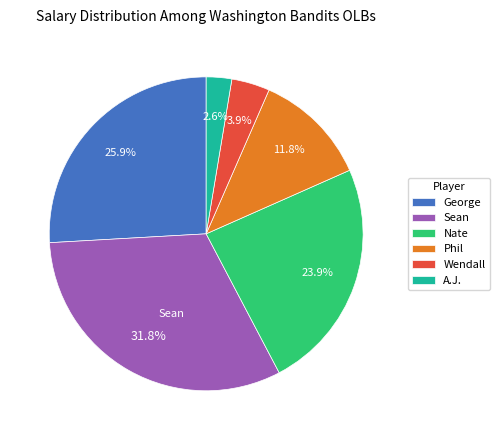

Does A.J. account for over 50% of the chart?

No